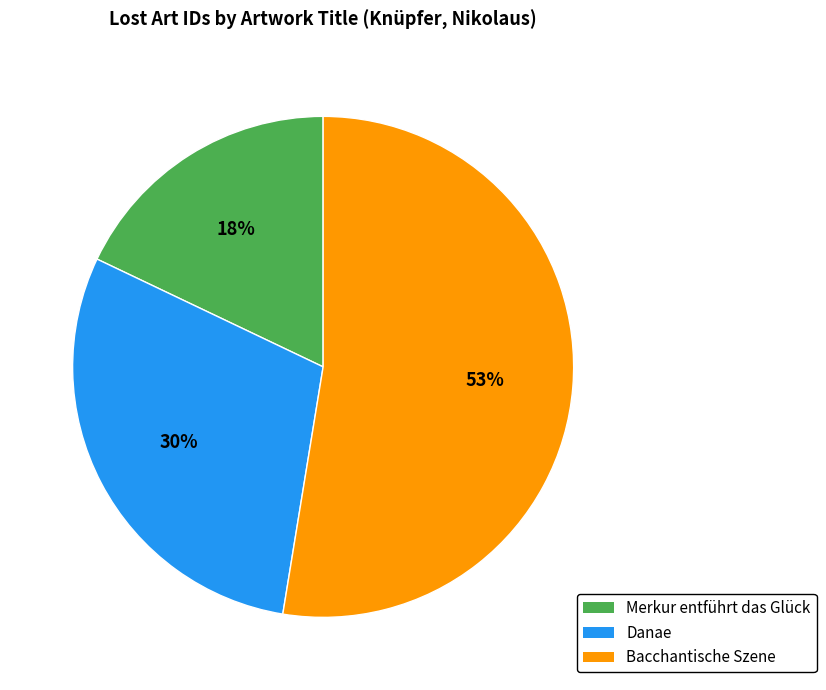

Which slice is the largest?

Bacchantische Szene